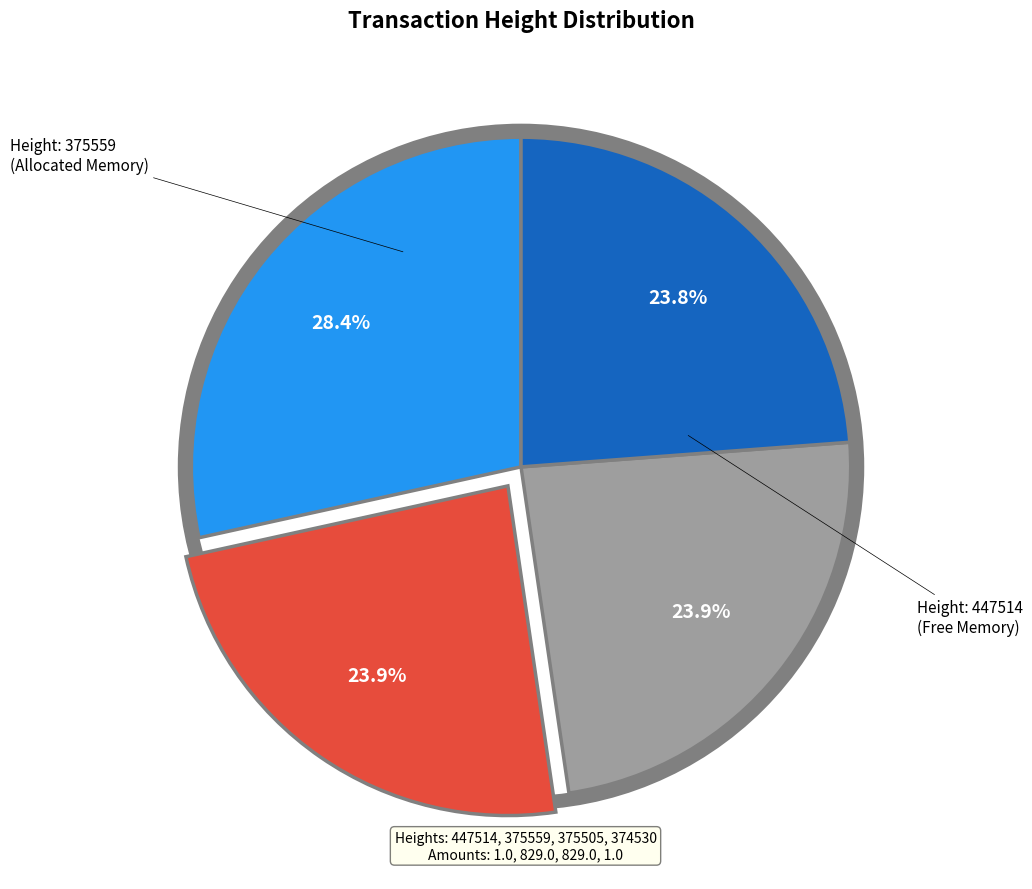

Is there any slice that represents more than half of the pie?

No